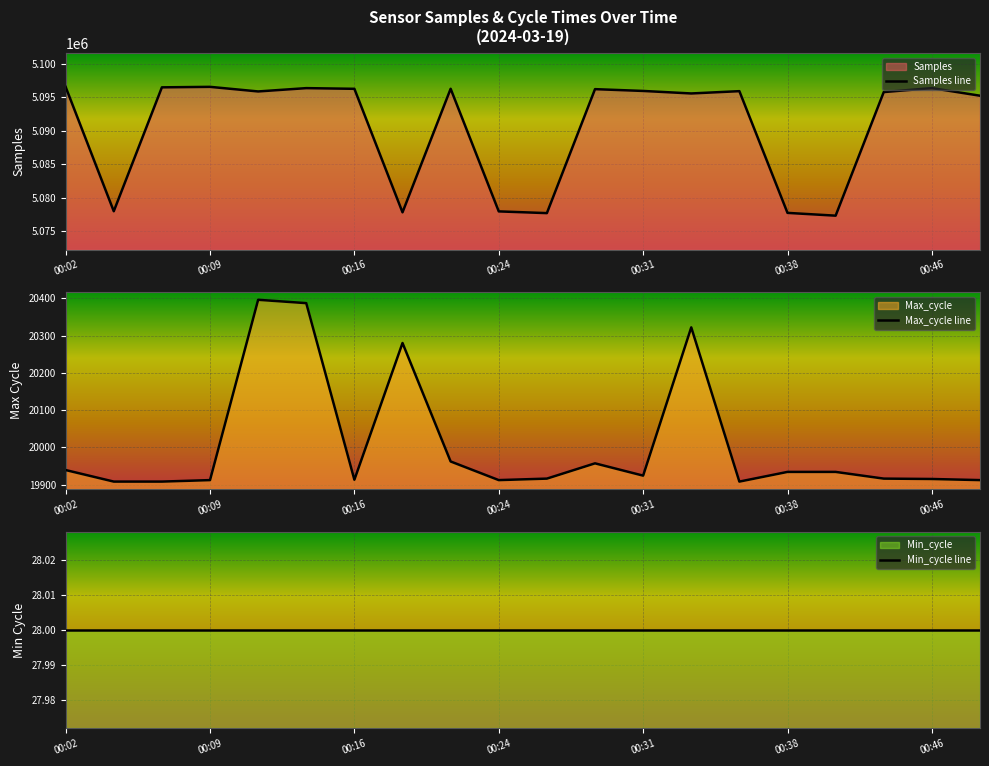

What is the greatest value displayed?

5096560